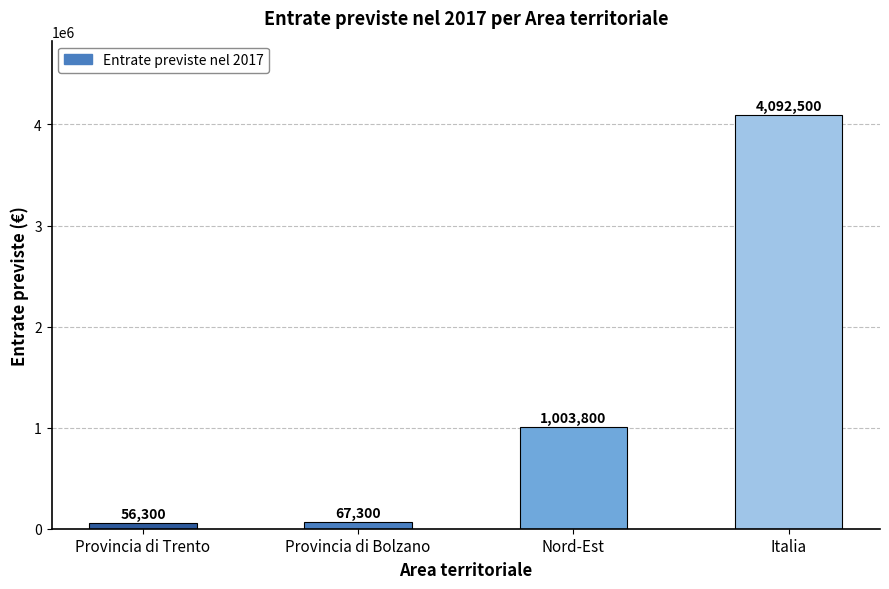

List the labels in order of value, smallest first.

Provincia di Trento, Provincia di Bolzano, Nord-Est, Italia